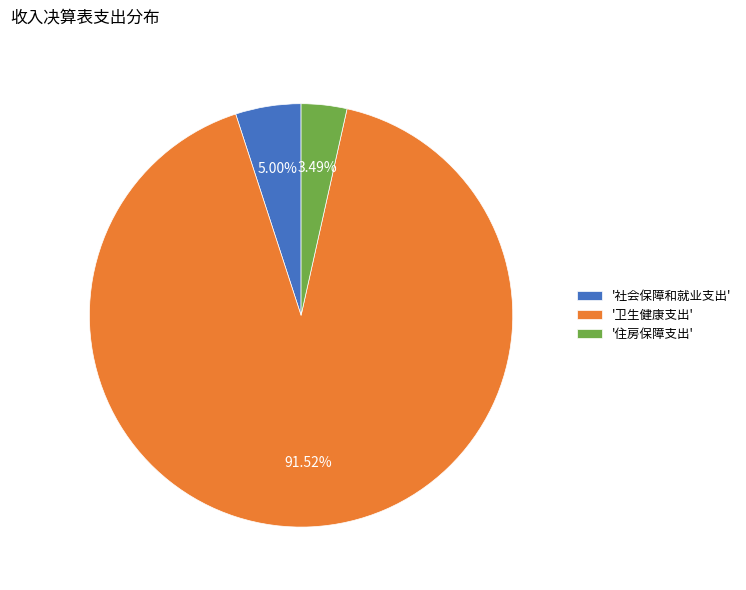

Between '住房保障支出' and '社会保障和就业支出', which is larger?

'社会保障和就业支出'